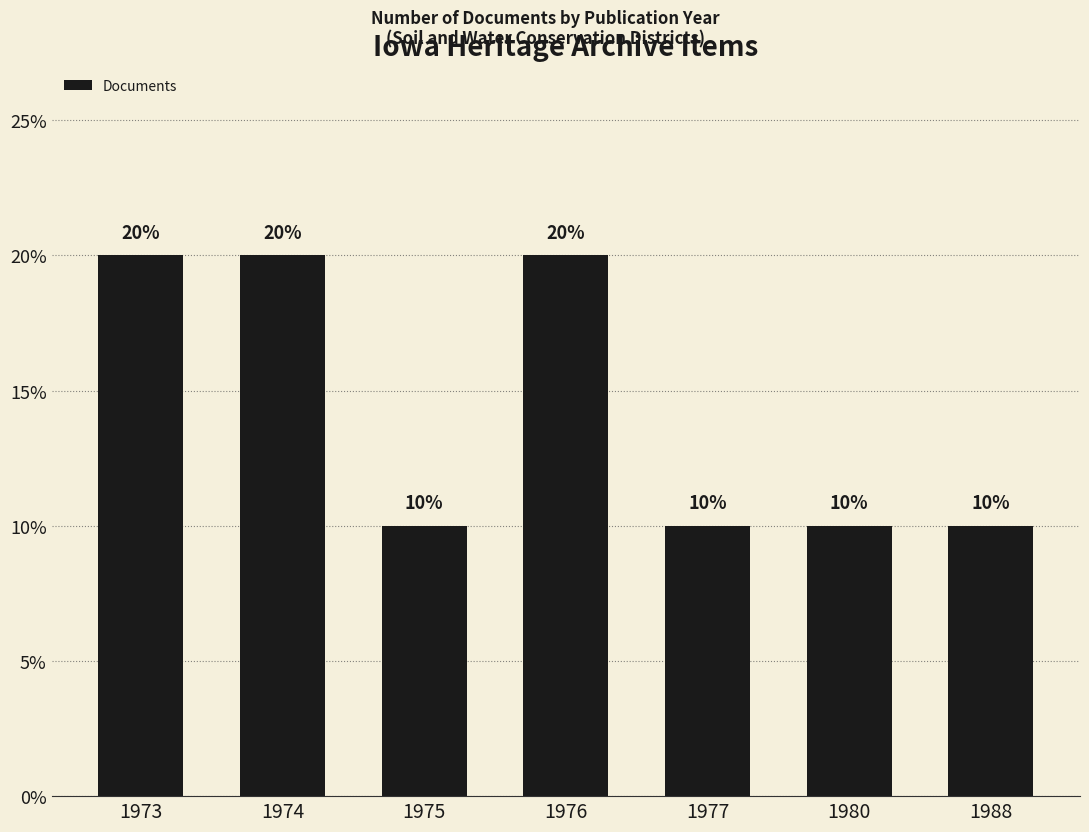

How many values exceed 10?

3